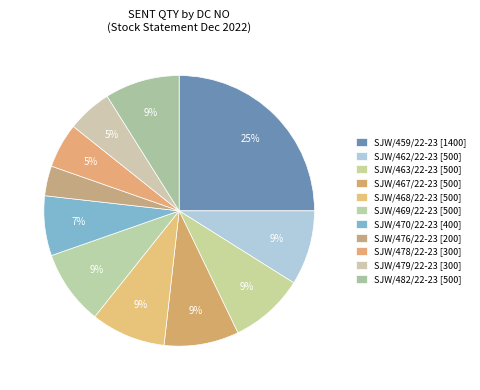

What percentage is NOT represented by SJW/467/22-23?

91.1%